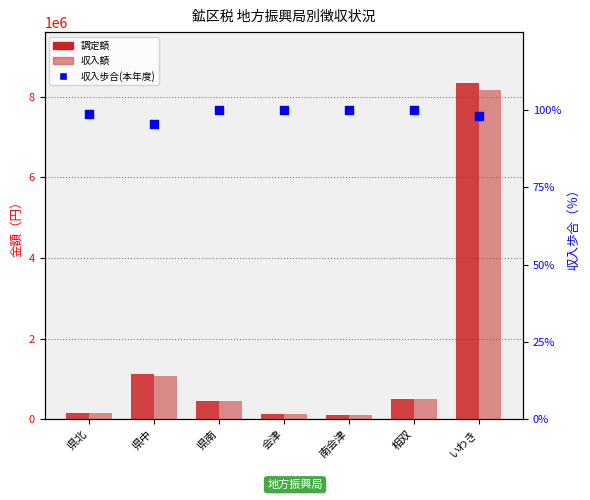

Which series has the largest total across all categories?

調定額